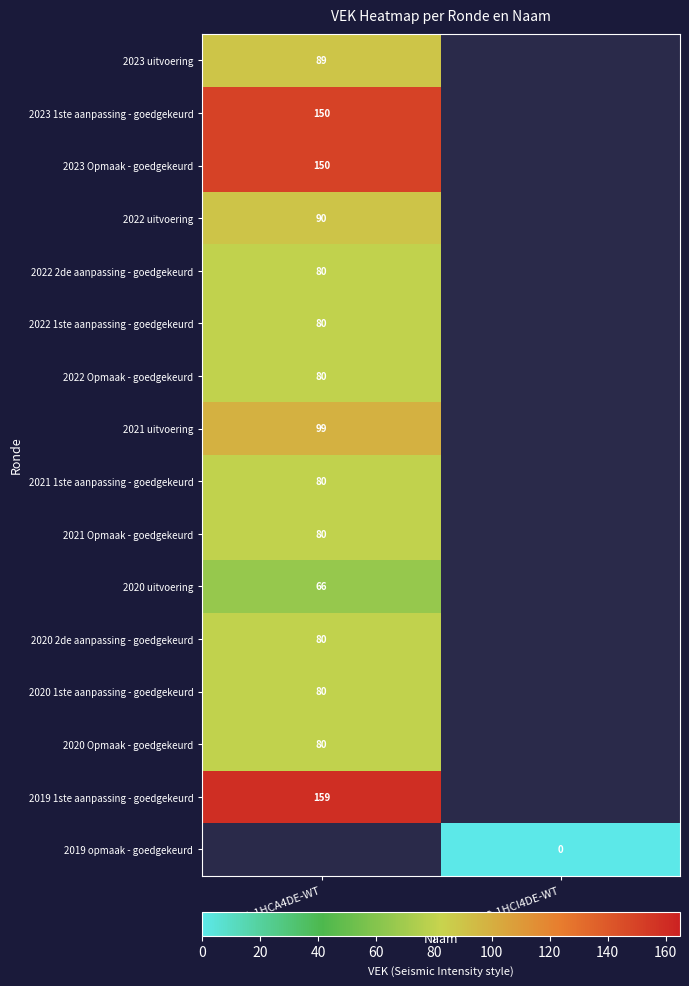

True or false: 2022 uitvoering has a value of 90 at HB0-1HCA4DE-WT.

True